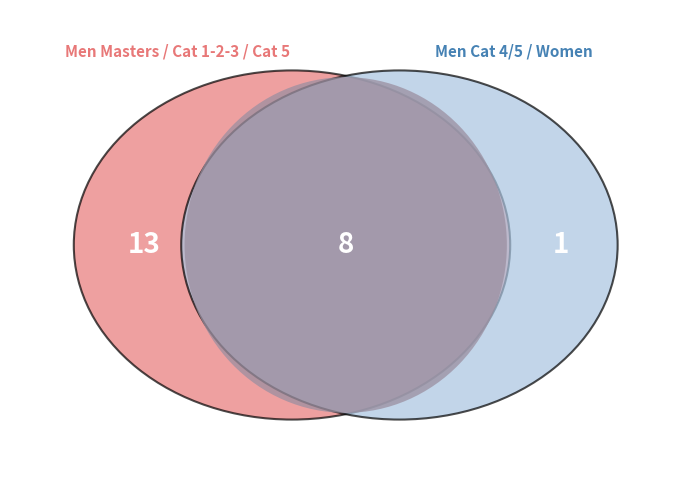

To the nearest percent, what portion does Women Cat 4 represent?

5%